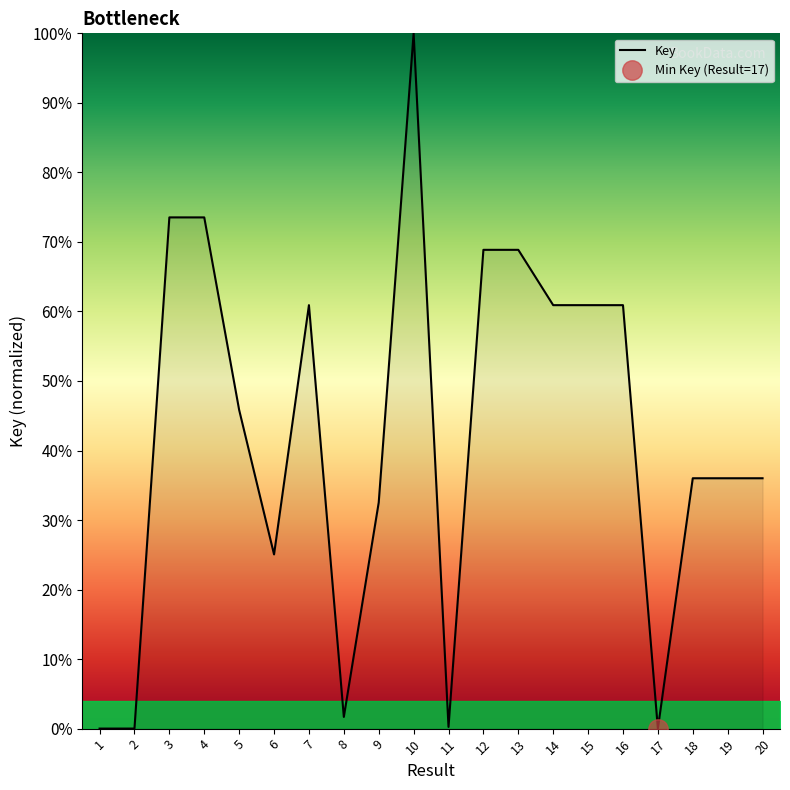

What is the ratio of the value at 16 to the value at 18?

1.7